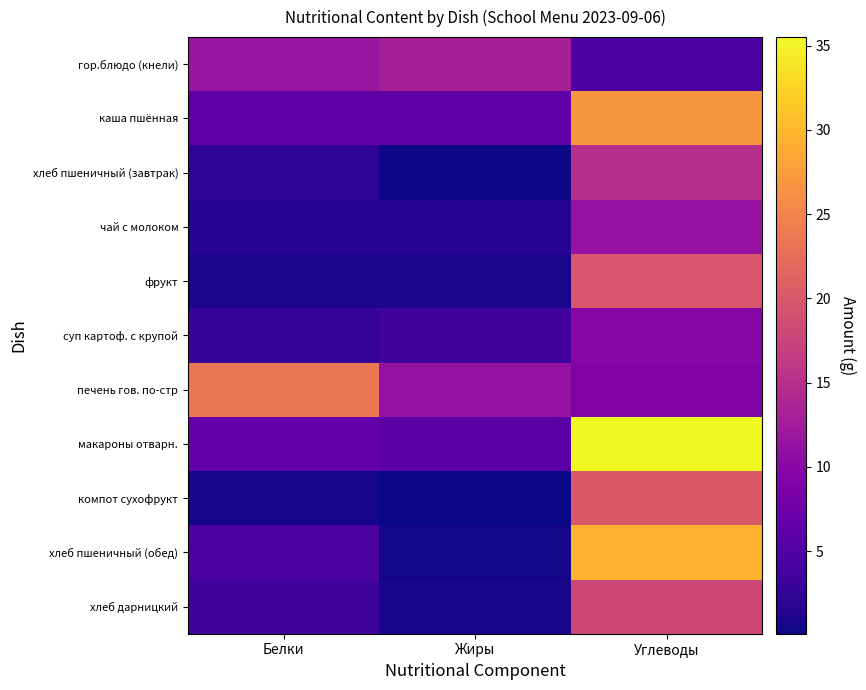

How many data points does each series have?

3